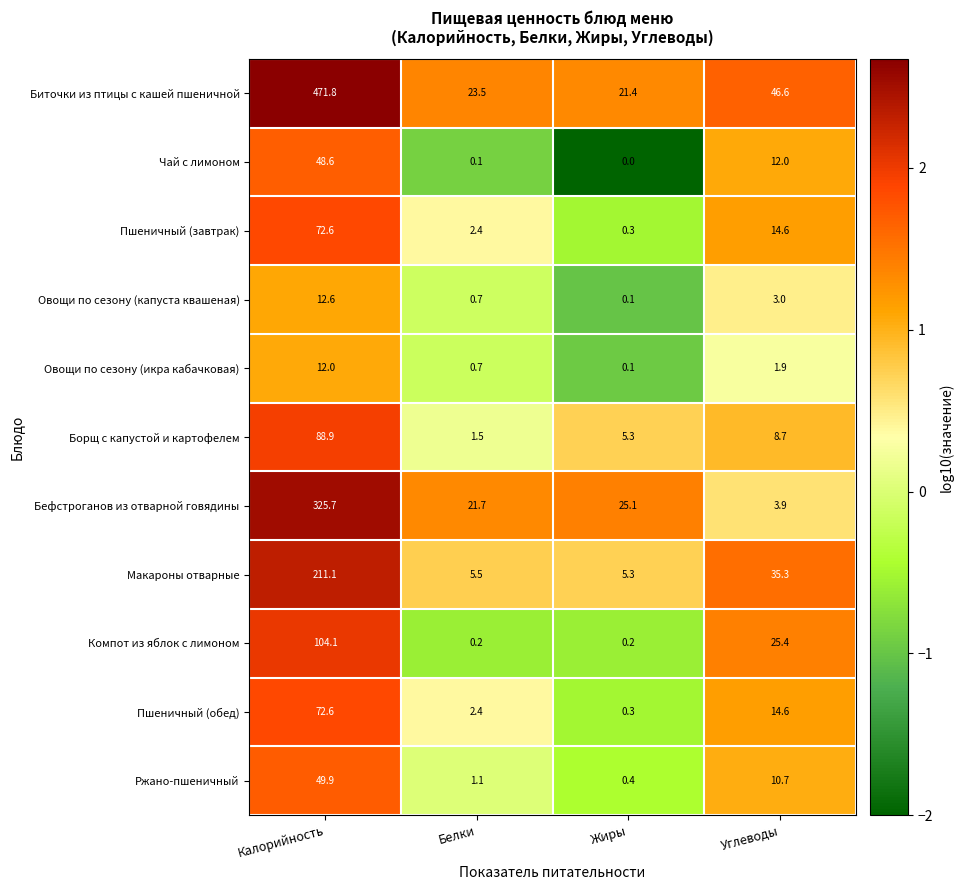

What is the greatest value displayed?

471.8